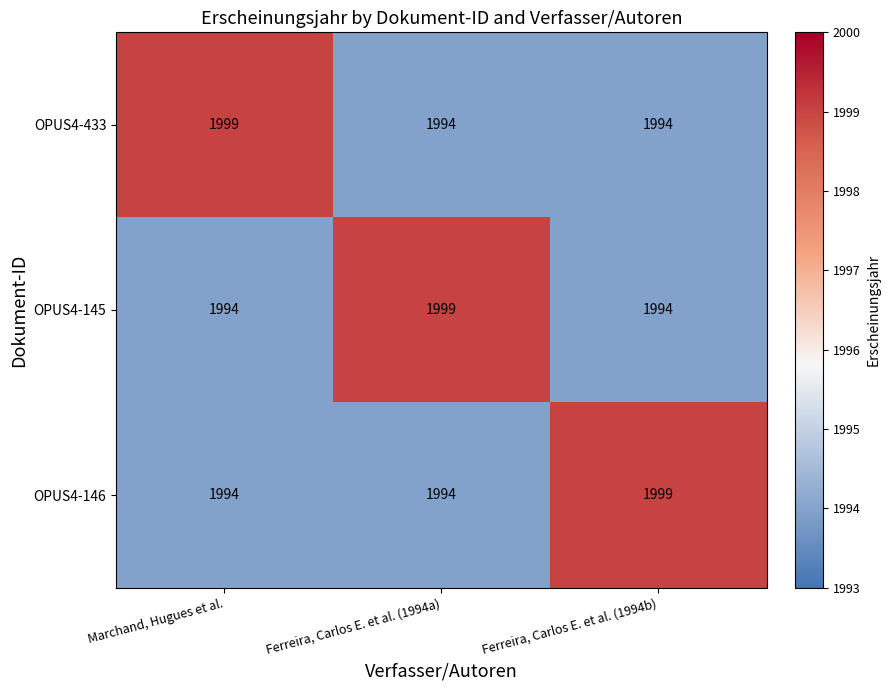

Reading left to right, extract all data points from this chart.

OPUS4-433: Marchand, Hugues et al.=1999	Ferreira, Carlos E. et al. (1994a)=1994	Ferreira, Carlos E. et al. (1994b)=1994
OPUS4-145: Marchand, Hugues et al.=1994	Ferreira, Carlos E. et al. (1994a)=1999	Ferreira, Carlos E. et al. (1994b)=1994
OPUS4-146: Marchand, Hugues et al.=1994	Ferreira, Carlos E. et al. (1994a)=1994	Ferreira, Carlos E. et al. (1994b)=1999